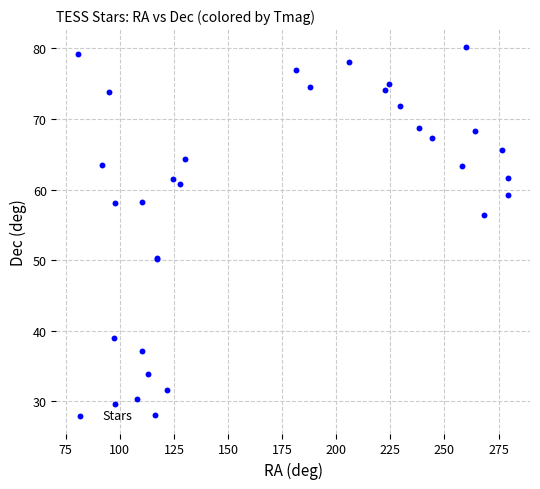

What Y value in the scatter plot is closest to 54?

56.4